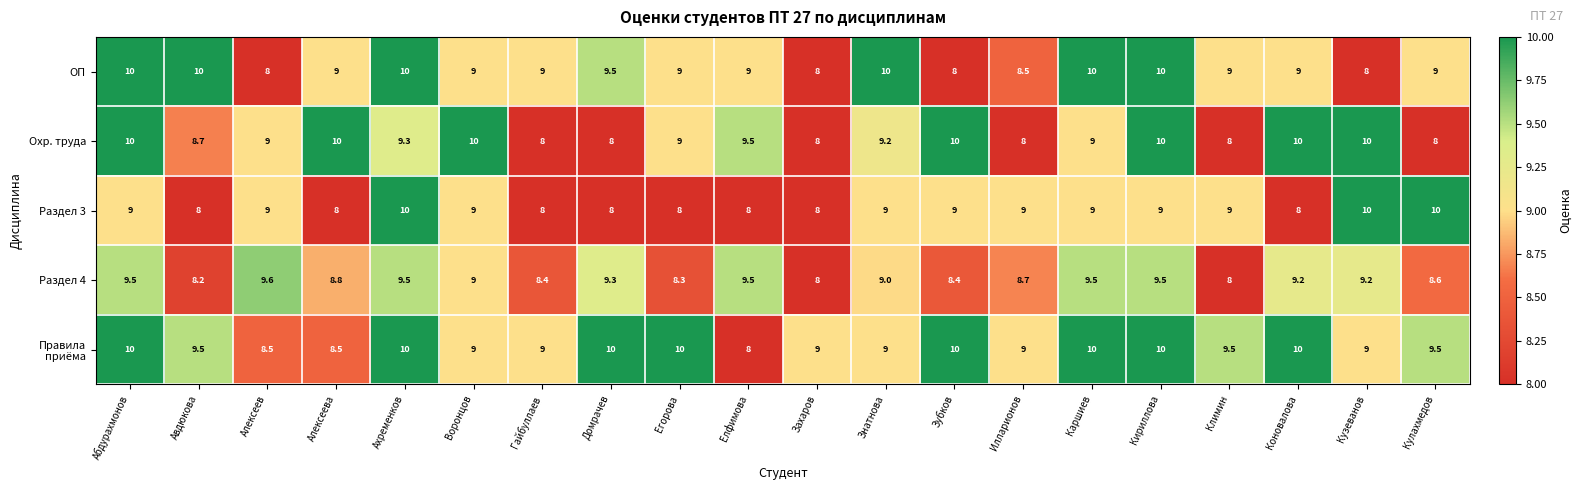

How many Охр. труда values are between 8 and 10?

20